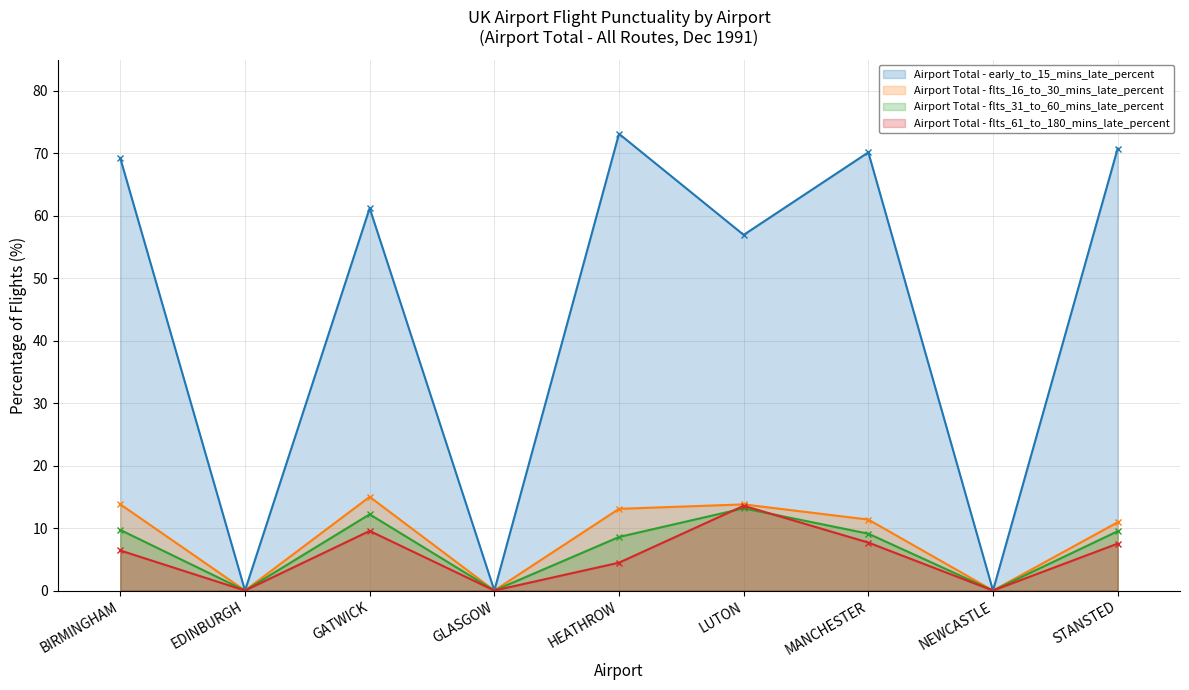

True or false: Airport Total - flts_16_to_30_mins_late_percent has more than 1 interior local peaks.

True